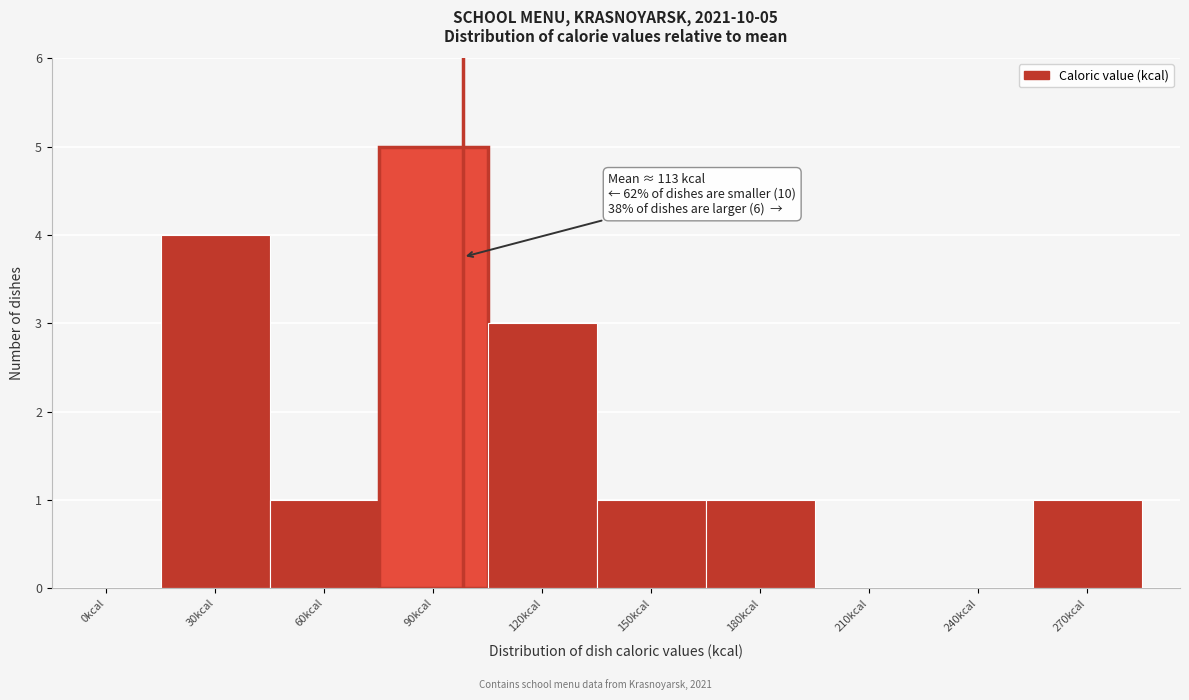

Reading left to right, transcribe all the data shown in this chart.

0kcal=0	30kcal=4	60kcal=1	90kcal=5	120kcal=3	150kcal=1	180kcal=1	210kcal=0	240kcal=0	270kcal=1